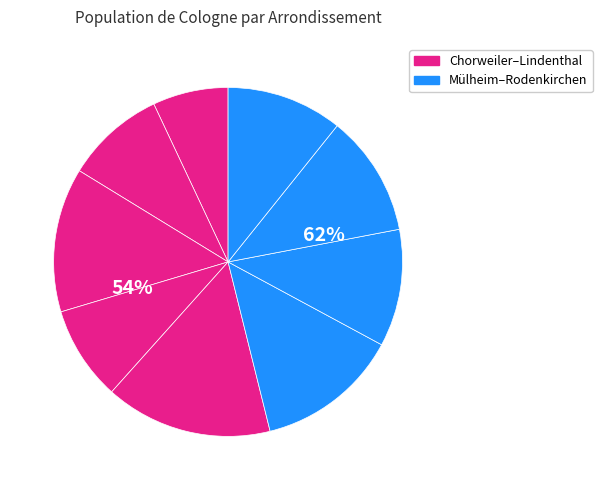

Which category has the biggest portion of the pie?

Lindenthal